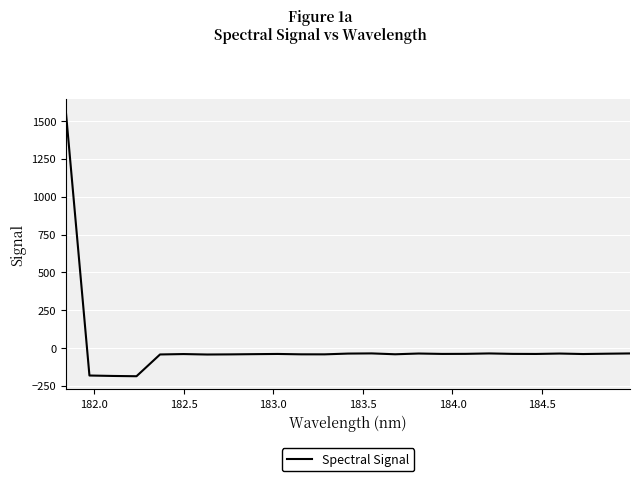

What is the smallest value displayed?

-186.7